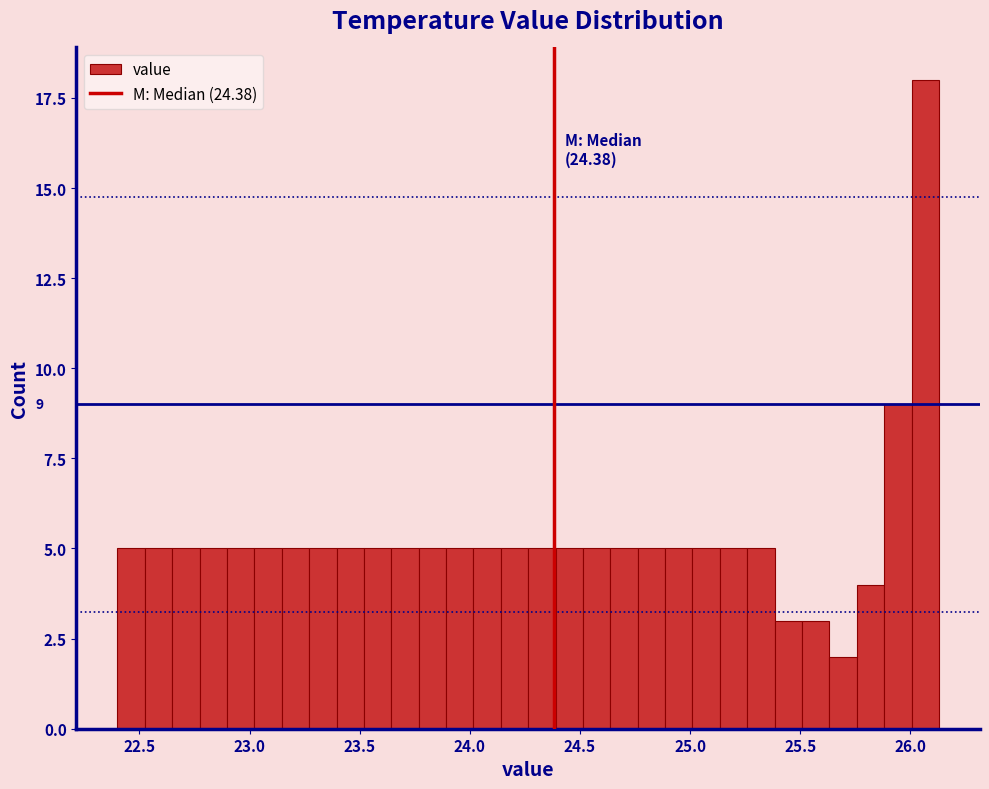

Around what value on the x-axis is the tallest bar? Give the approximate position of its centre, as read against the axis.

26.05